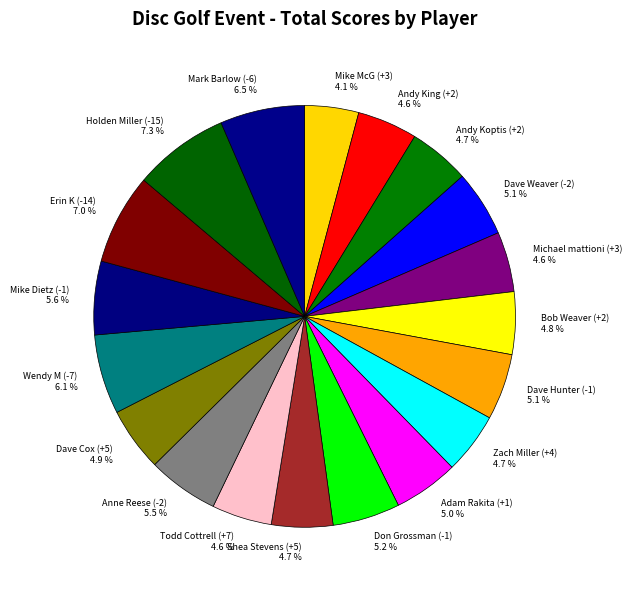

What is the ratio of the value at Andy Koptis (+2) to the value at Anne Reese (-2)?

0.9